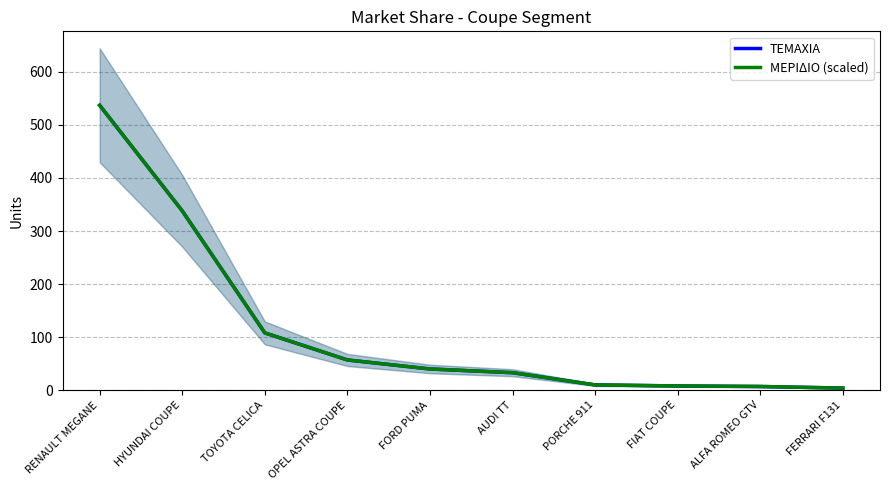

True or false: ΜΕΡΙΔΙΟ (scaled) and ΤΕΜΑΧΙΑ intersect in this chart.

False